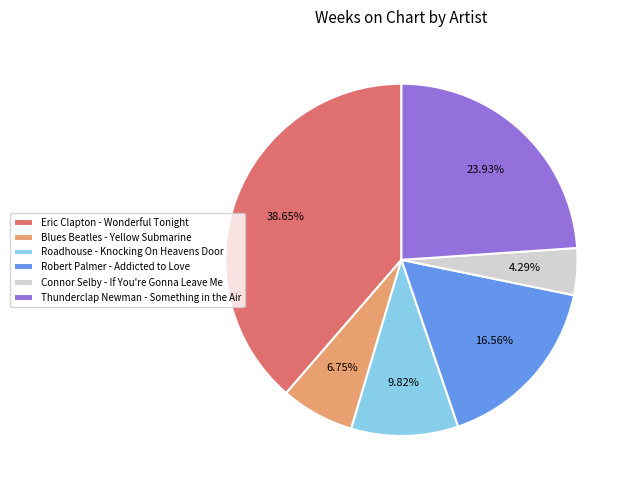

Which has a higher value, Robert Palmer - Addicted to Love or Blues Beatles - Yellow Submarine?

Robert Palmer - Addicted to Love